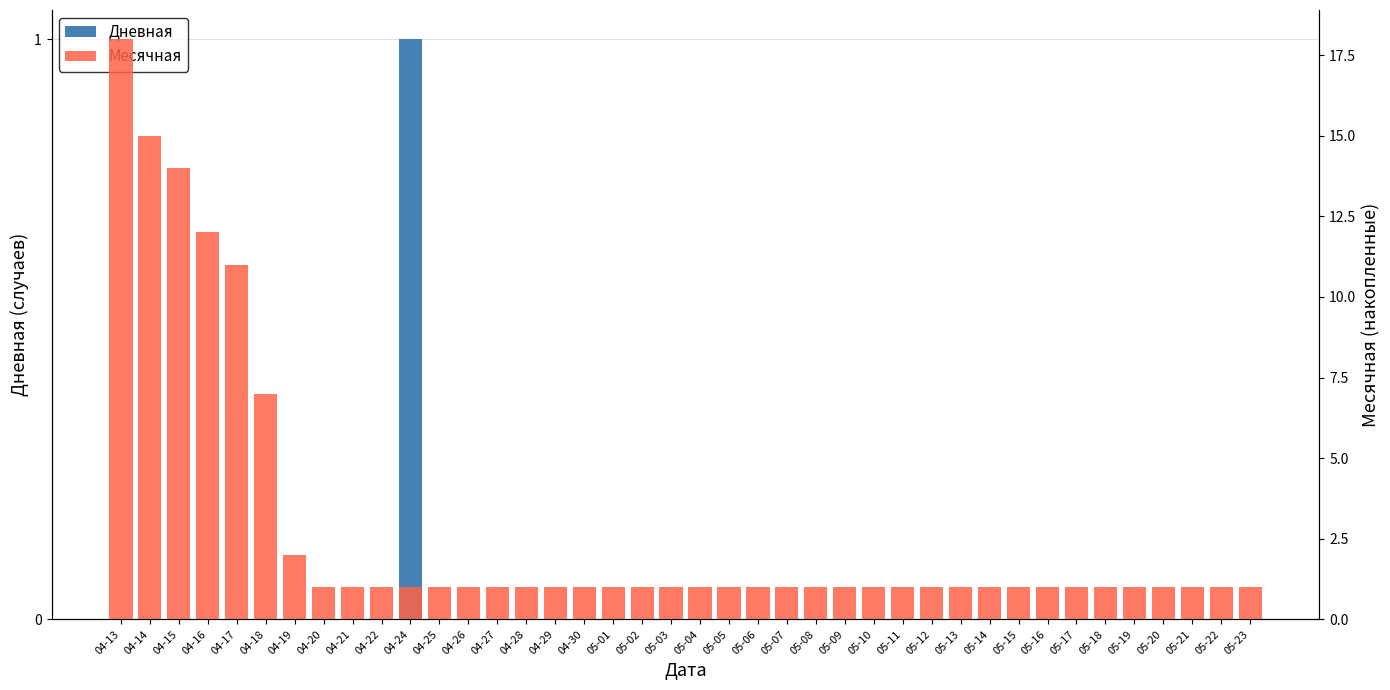

What is the lowest value of the Месячная series?

1